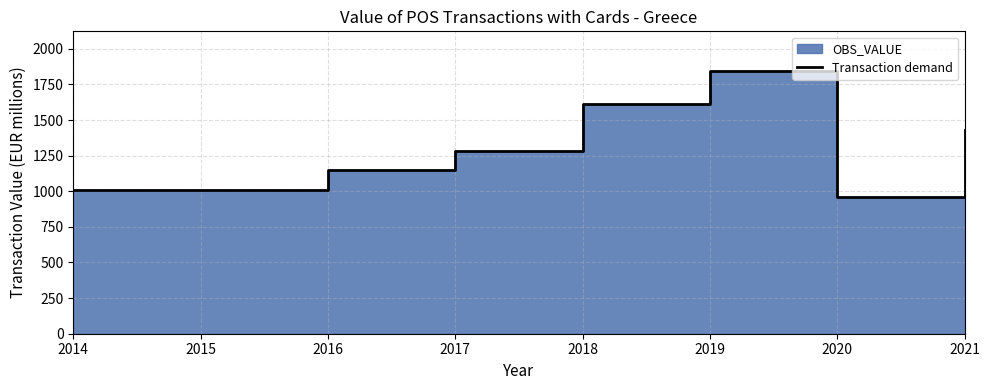

Read the value at 2018.

1609.8